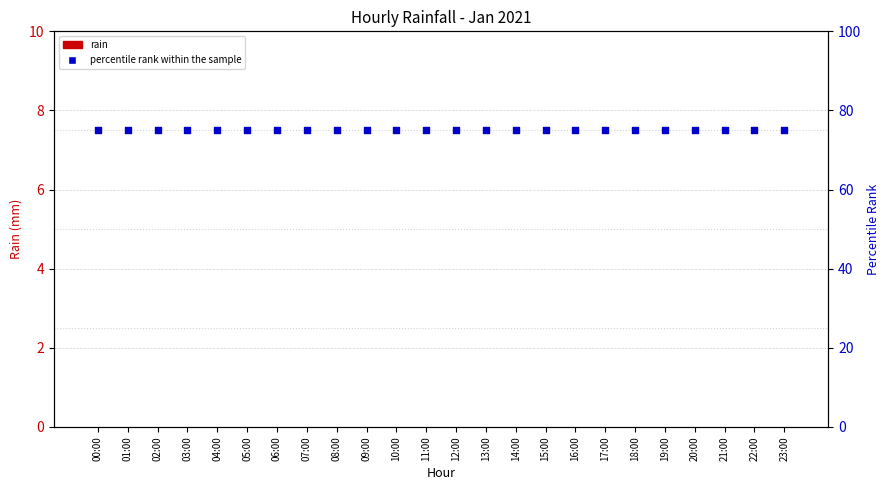

What are all the series names shown in the legend?

rain, percentile rank within the sample